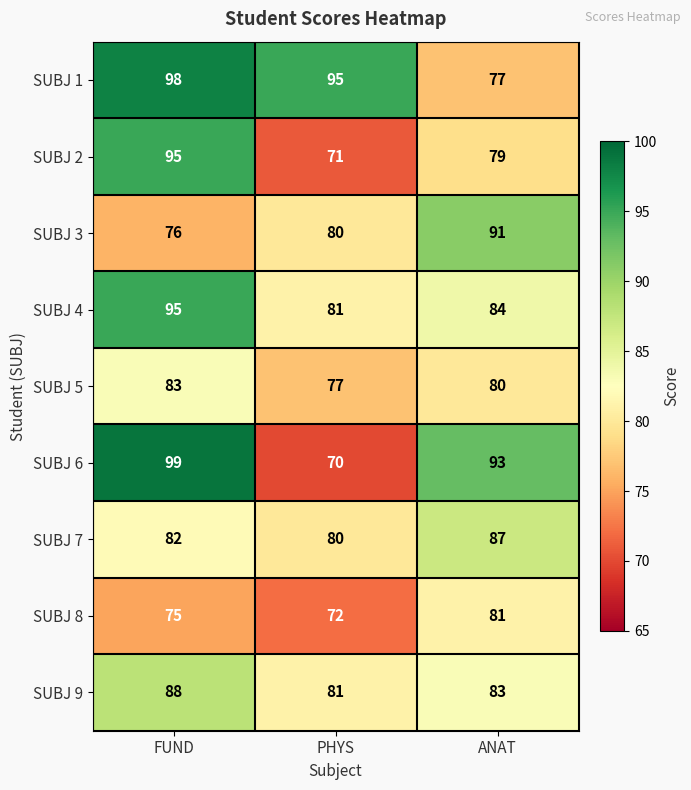

How many data points in SUBJ 3 are less than 80?

1